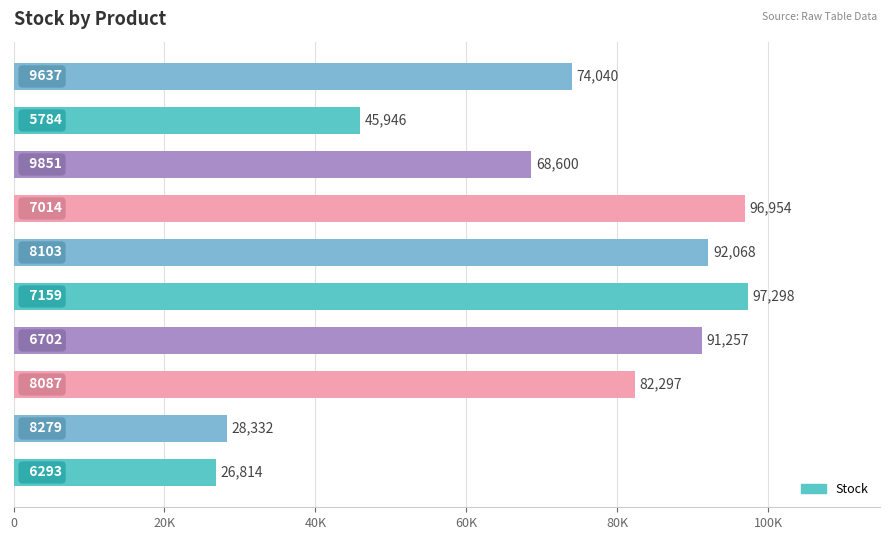

What is the minimum value shown in the chart?

26814